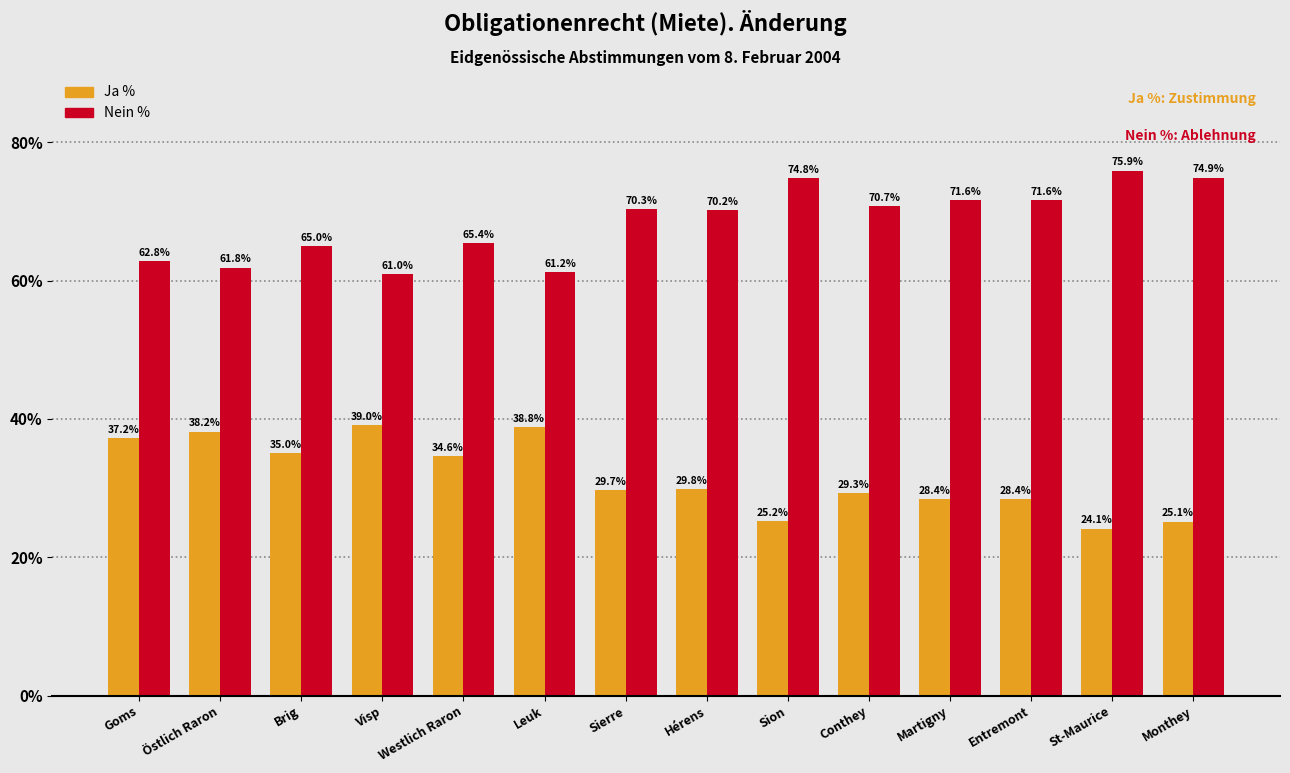

What is the label of the 8th bar from the left?

Hérens